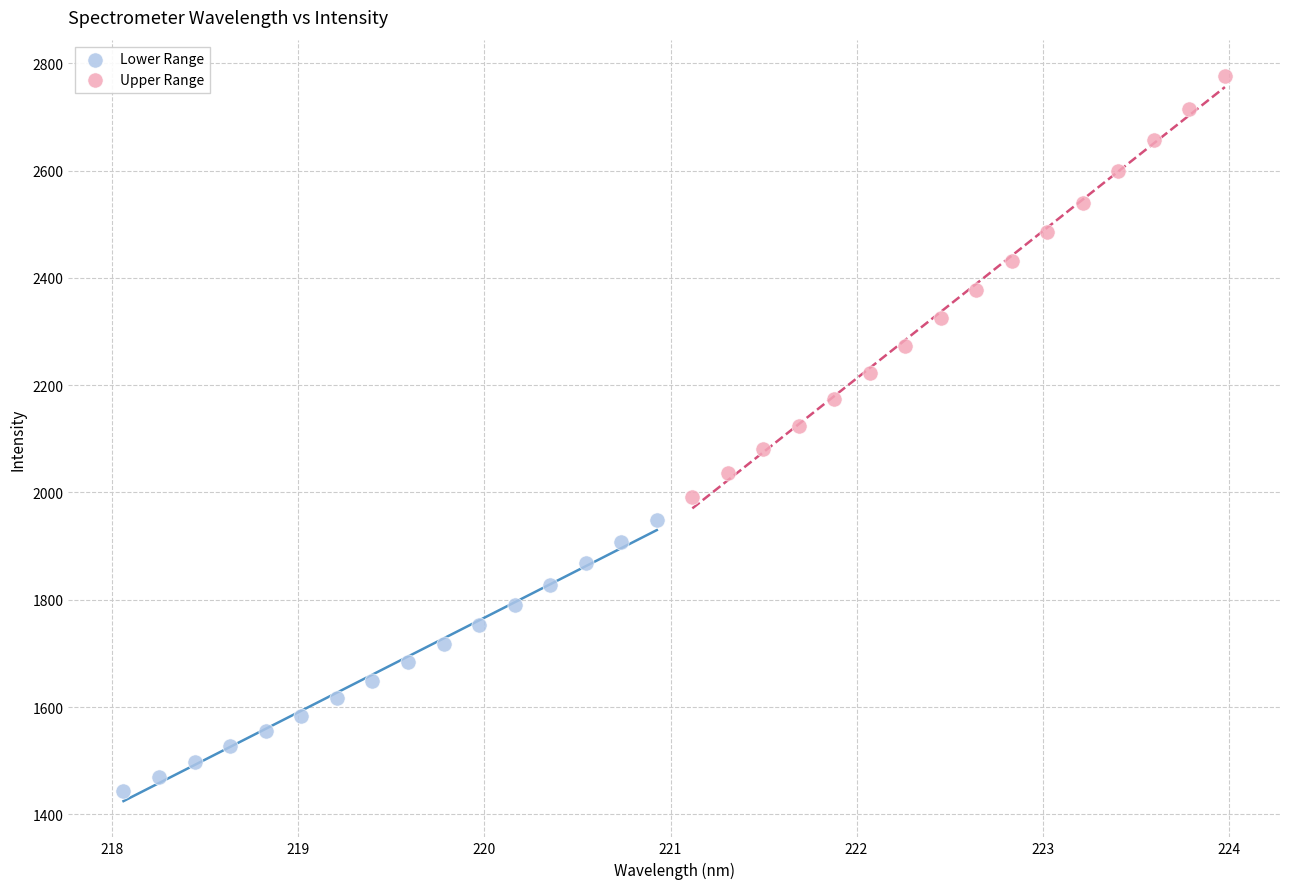

Which series reaches the minimum Y coordinate?

Lower Range